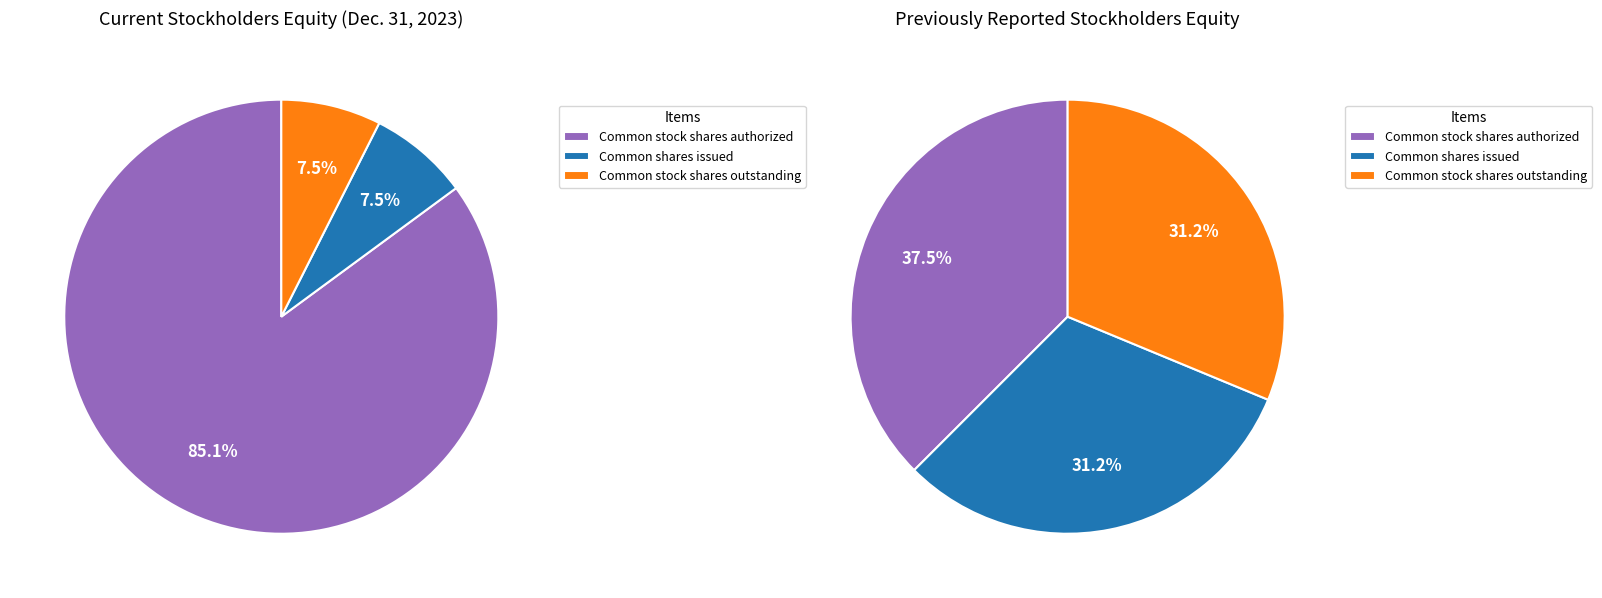

To the nearest percent, what portion does Common stock shares outstanding represent?

31%